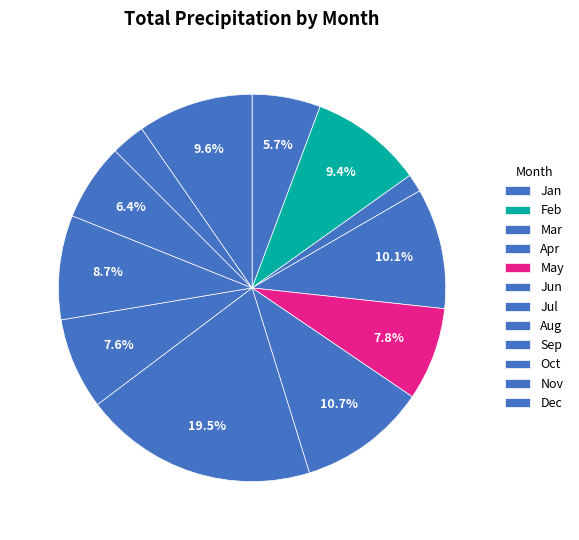

How many slices are in this pie chart?

12